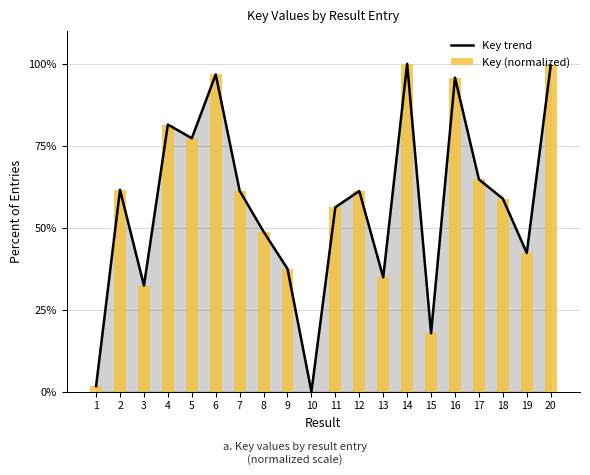

Where does the Key (normalized) series first go above 61?

2